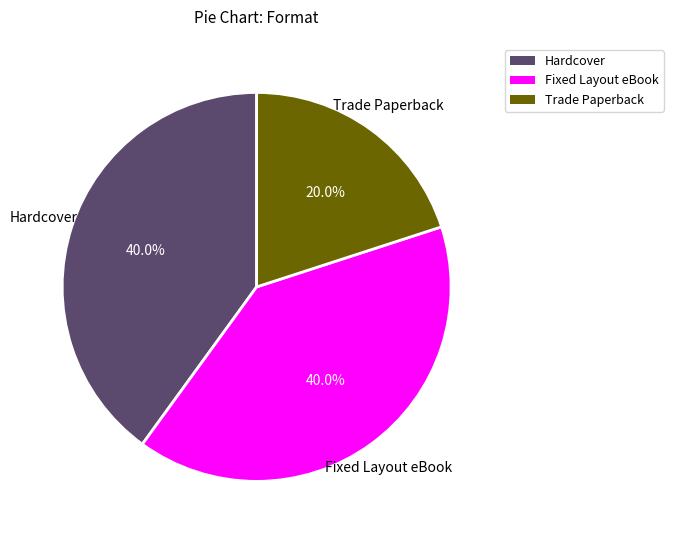

Between Hardcover and Trade Paperback, which is larger?

Hardcover